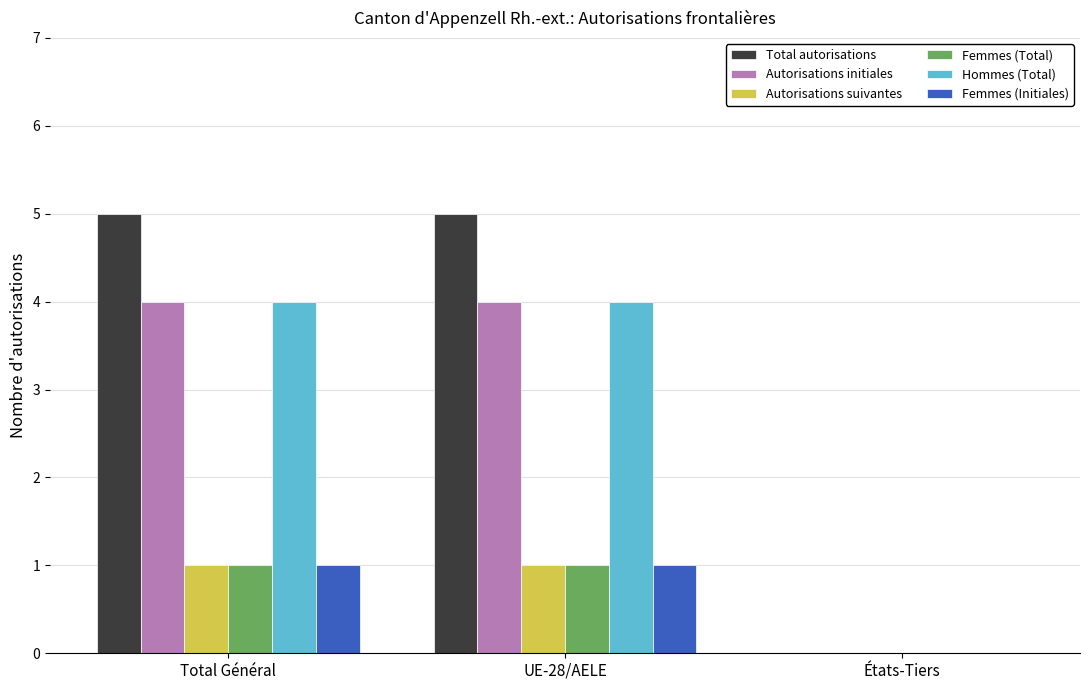

What is the sum of all Hommes (Total) values?

8